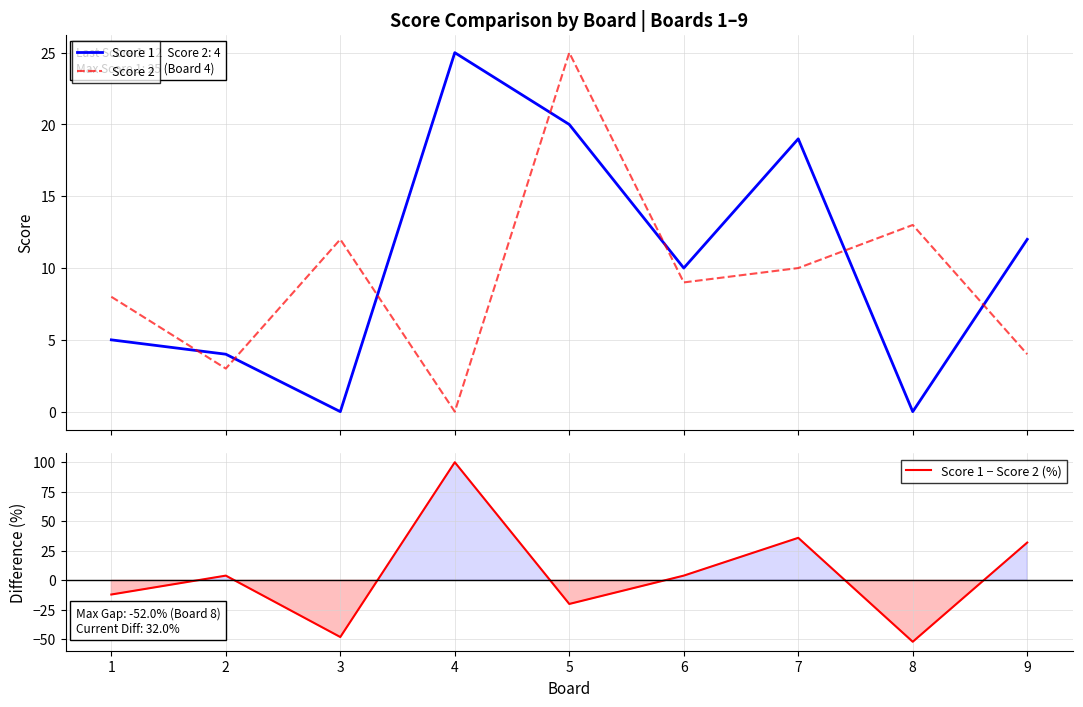

Where does the Score 1 − Score 2 (%) series first go above 4?

4